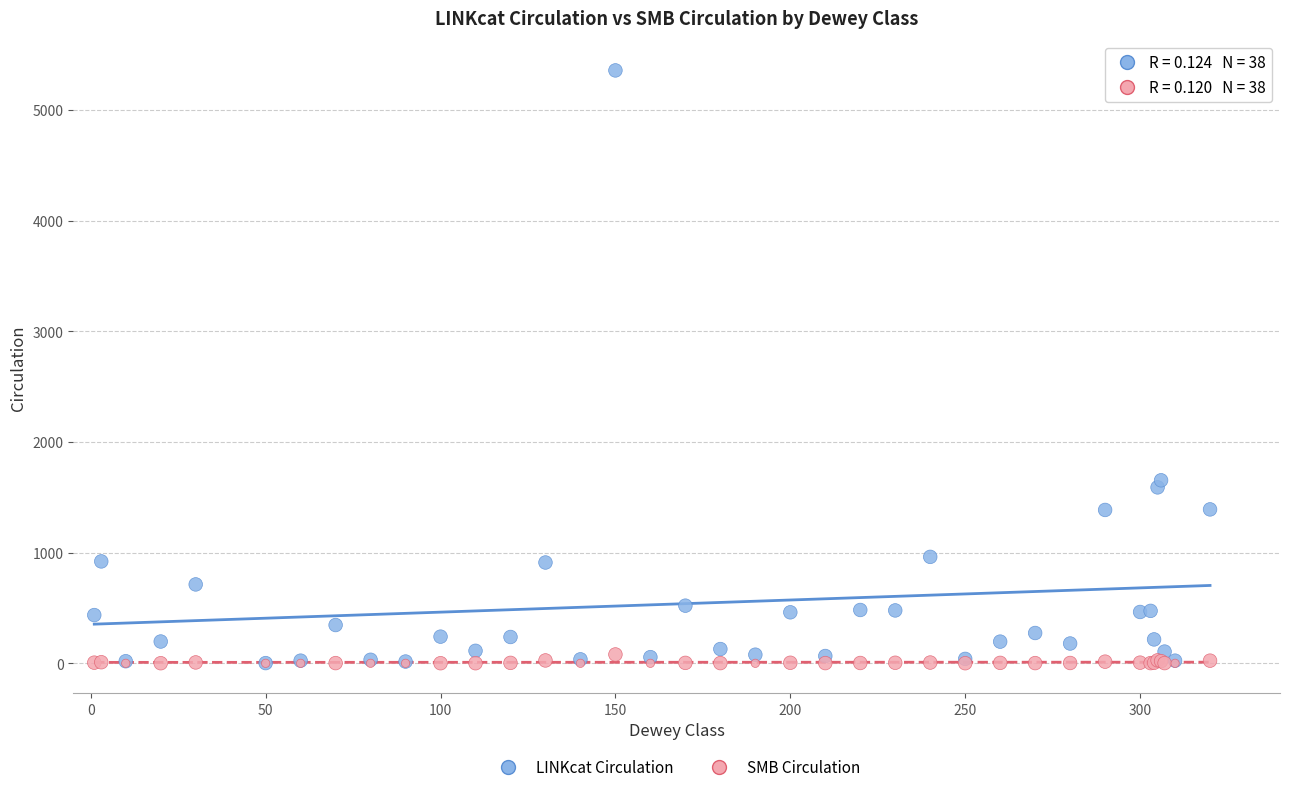

Across all series, what Y value is closest to 2679?

1654